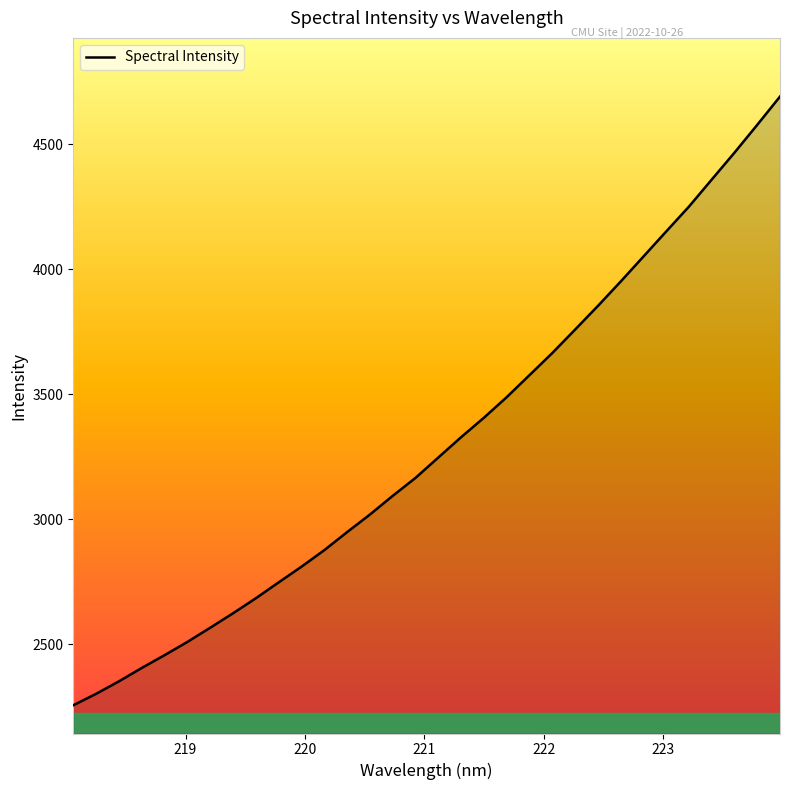

True or false: there are more than 2 points higher than both neighbors.

False